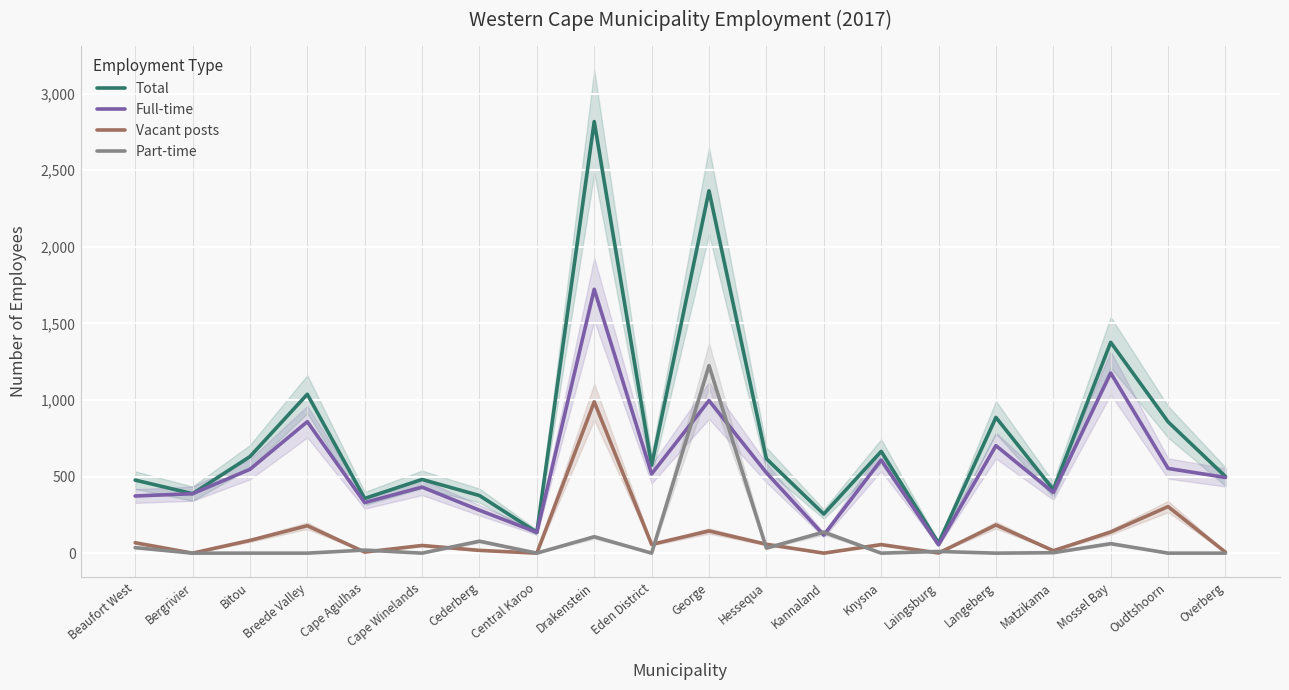

Which series has the largest total across all categories?

Total